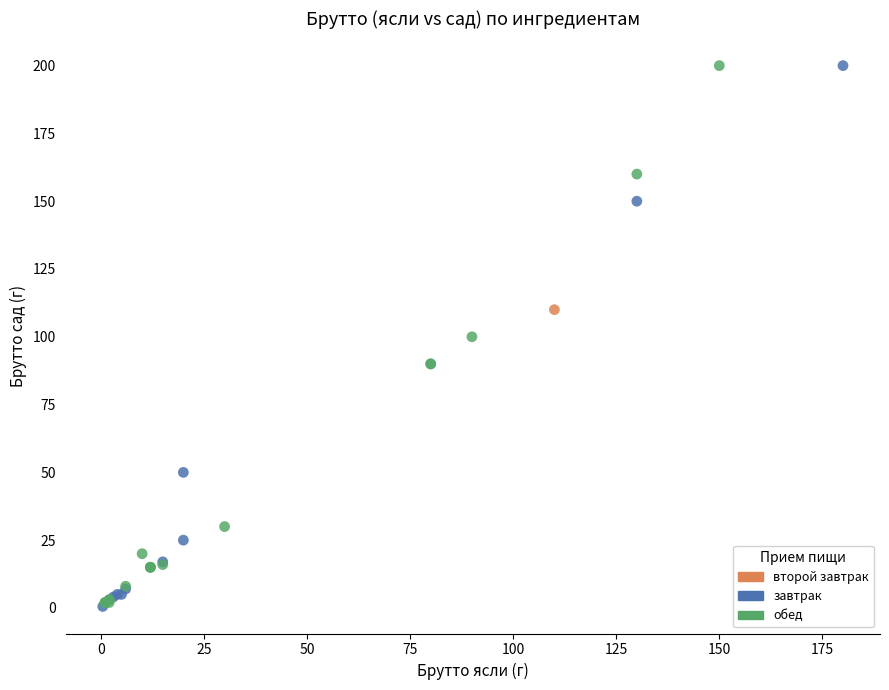

What are all the series names shown in the legend?

второй завтрак, завтрак, обед